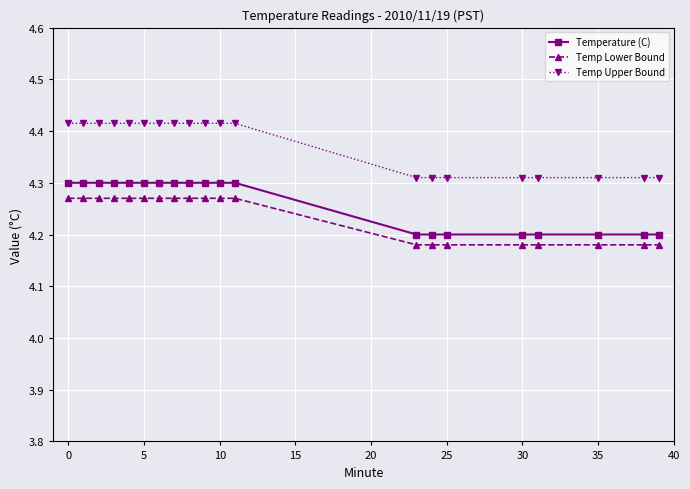

True or false: Temp Lower Bound and Temperature (C) cross at least once.

False